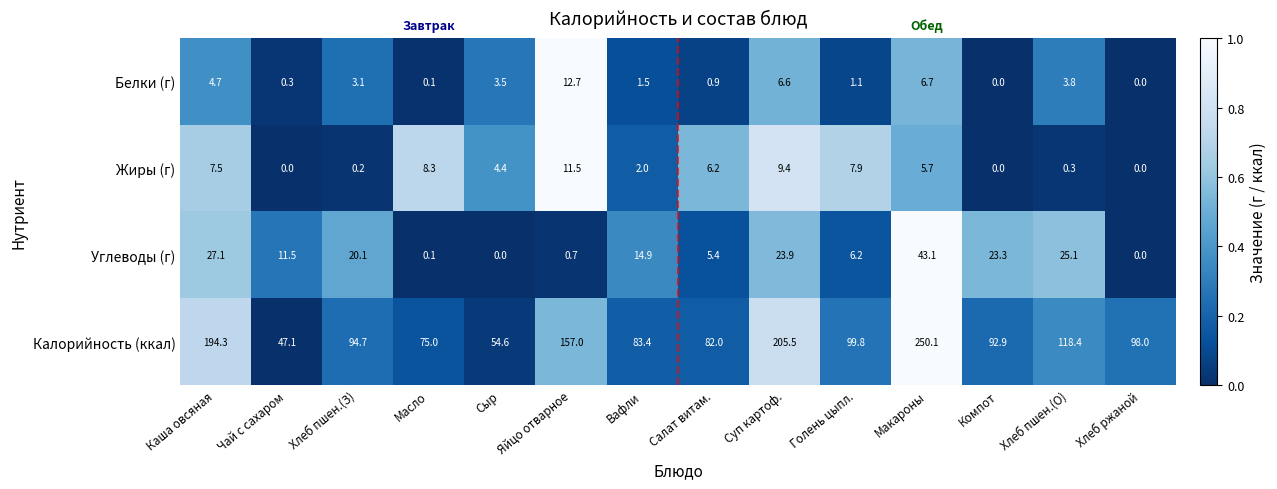

Rank the series at Хлеб пшен.(О) from lowest to highest value.

Жиры (г), Белки (г), Углеводы (г), Калорийность (ккал)